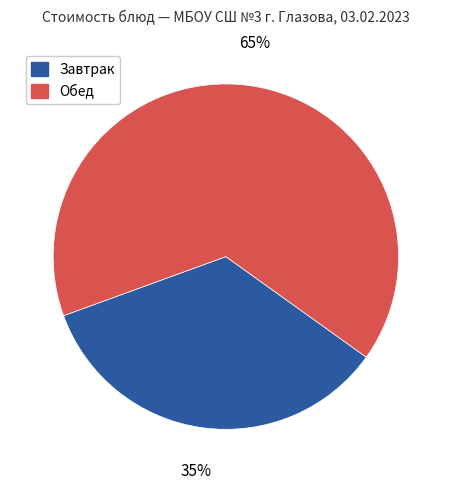

Is there any slice that represents more than half of the pie?

Yes